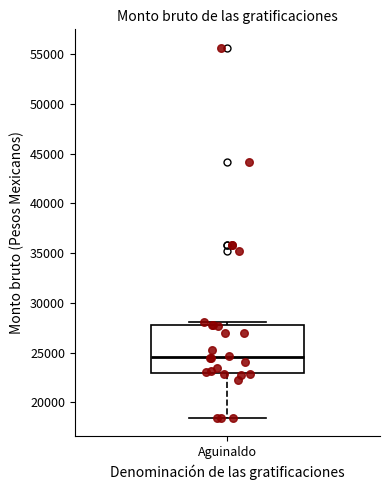

Read this box plot against the y-axis: the position of the median line, the range covered by the box, and the ends of both whiskers. The values are not printed on the chart, so give them approximately, as read against the axis.

median 24500, box 23000 to 28000, whiskers 18500 to 28000 (just above the box's upper edge)